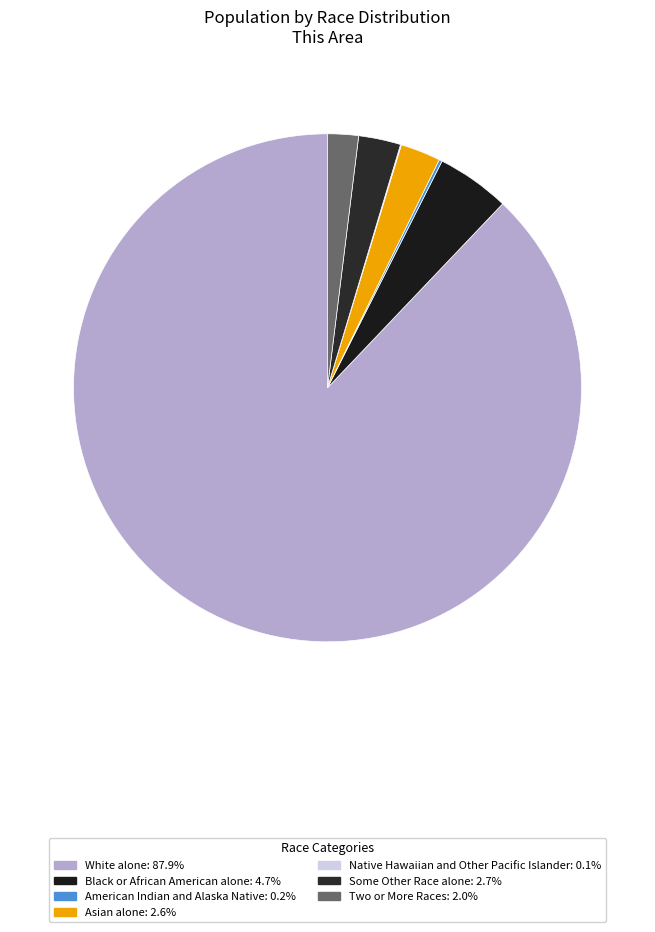

Is there any slice that represents more than half of the pie?

Yes